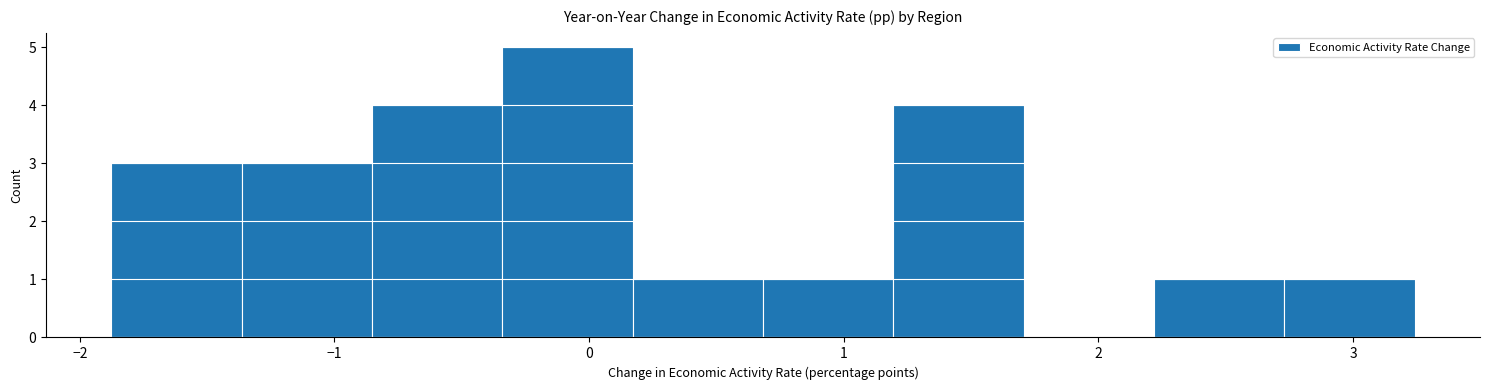

Reading left to right, transcribe this chart: for each bar, give the range it covers on the x-axis and its height. Neither the bar edges nor the heights are printed on the chart, so give them approximately, as read against the axes.

-1.9 to -1.4: 3
-1.4 to -0.9: 3
-0.9 to -0.3: 4
-0.3 to 0.2: 5
0.2 to 0.7: 1
0.7 to 1.2: 1
1.2 to 1.7: 4
1.7 to 2.2: 0
2.2 to 2.7: 1
2.7 to 3.2: 1